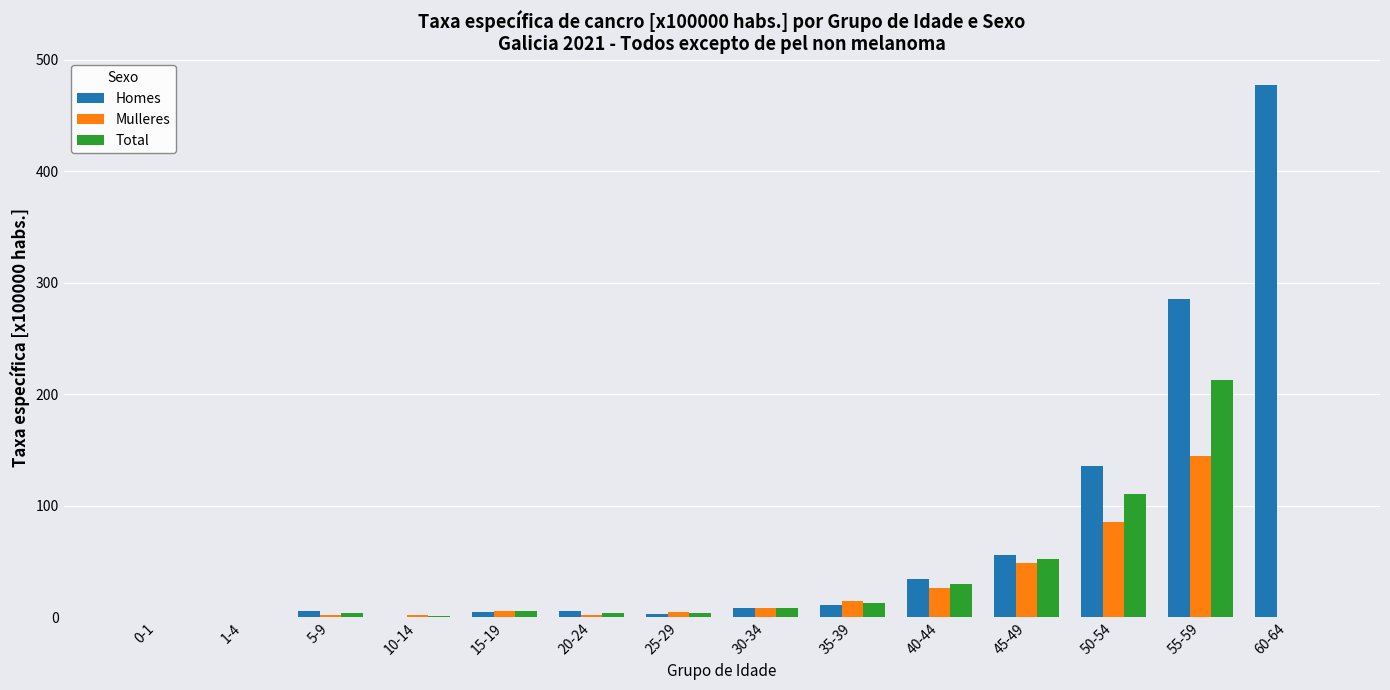

What is the sum of all Homes values?

1029.1